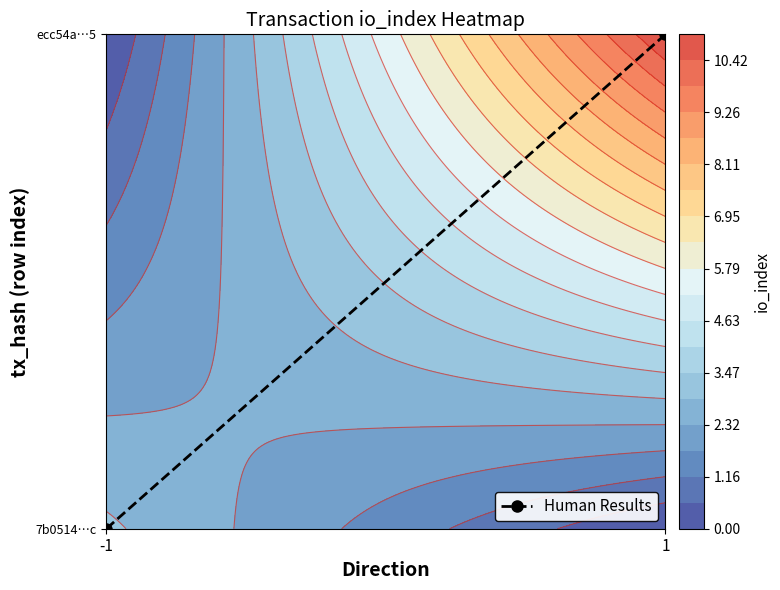

Which has a higher value, 1 or -1?

1